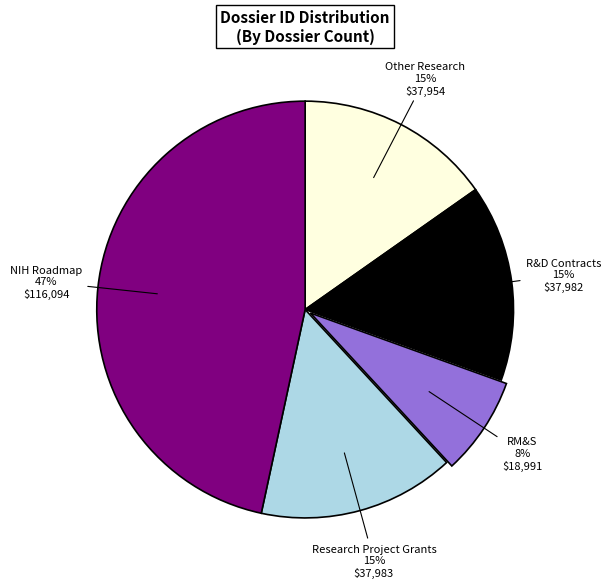

To the nearest percent, what is the average slice percentage?

20%